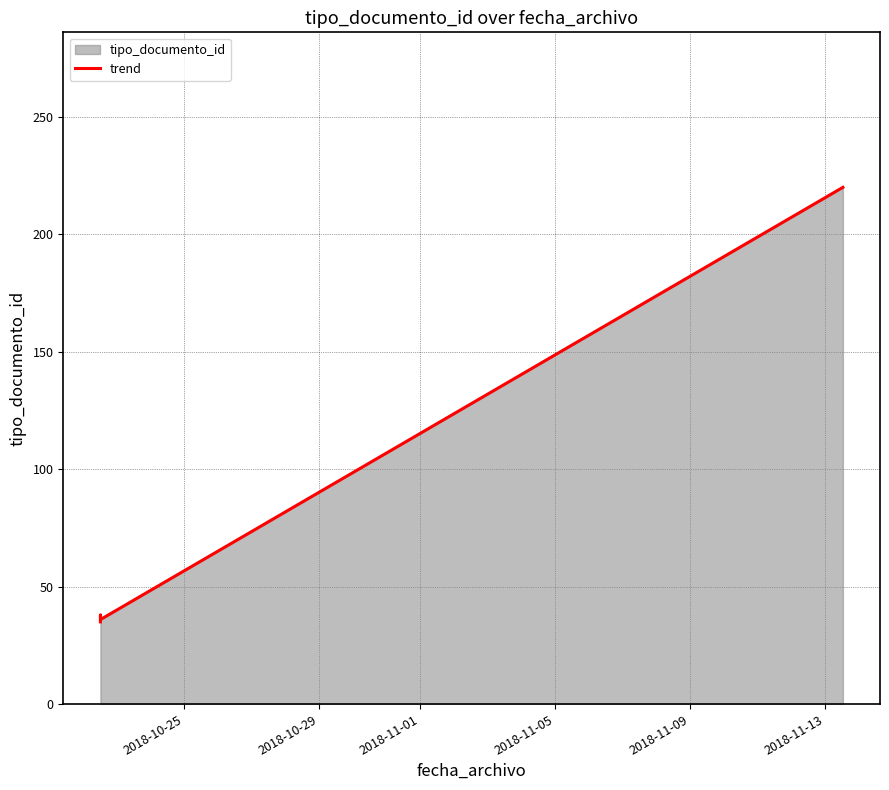

What is the difference between the maximum and minimum values?

185